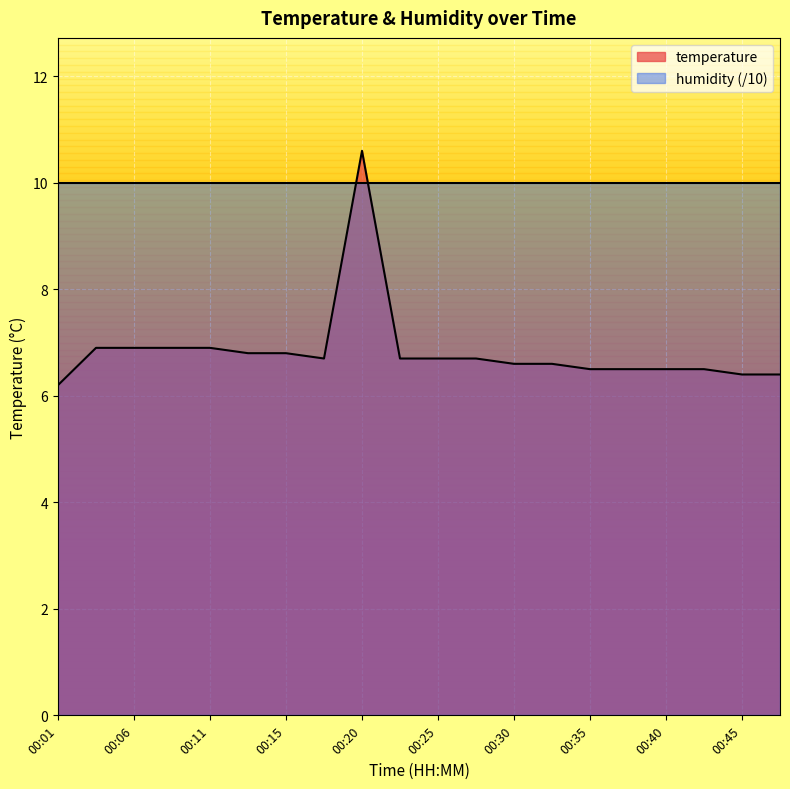

Rank the categories by value from highest to lowest.

00:20, 00:03, 00:06, 00:08, 00:11, 00:13, 00:15, 00:18, 00:23, 00:25, 00:28, 00:30, 00:33, 00:35, 00:38, 00:40, 00:42, 00:45, 00:47, 00:01